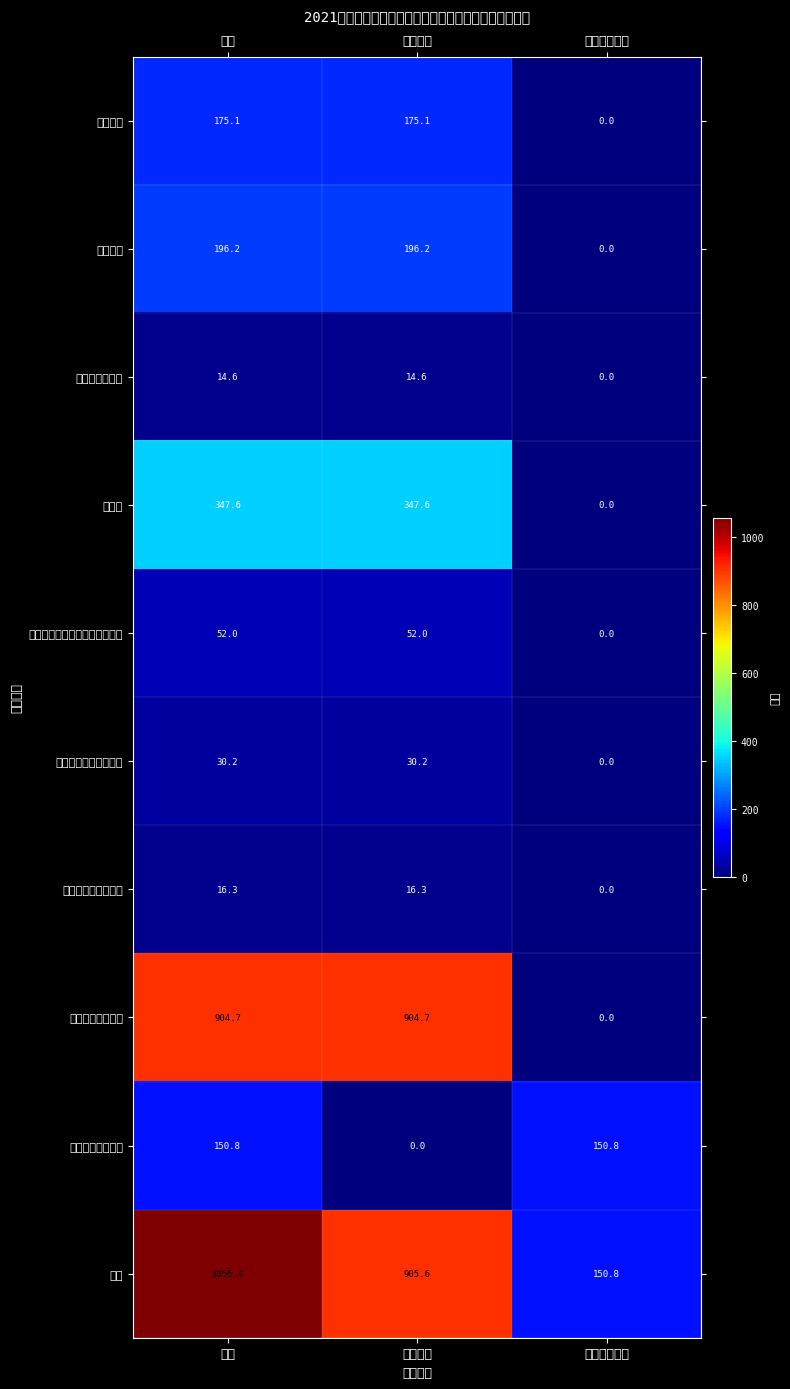

Which series changed the most between 人员支出 and 日常公用支出?

工资福利支出合计